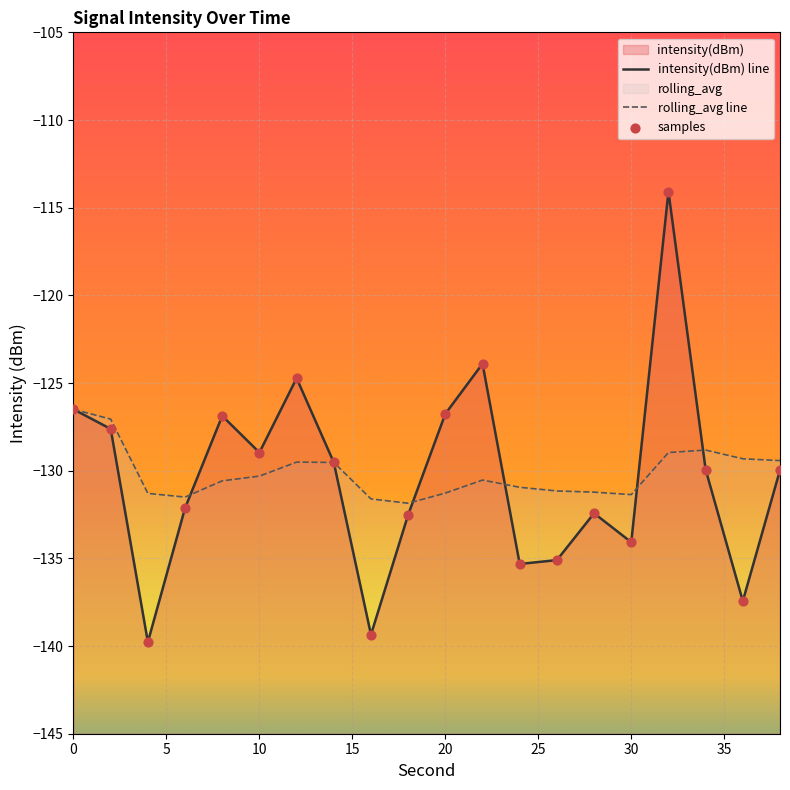

Which series contains the lowest Y value?

intensity(dBm) line